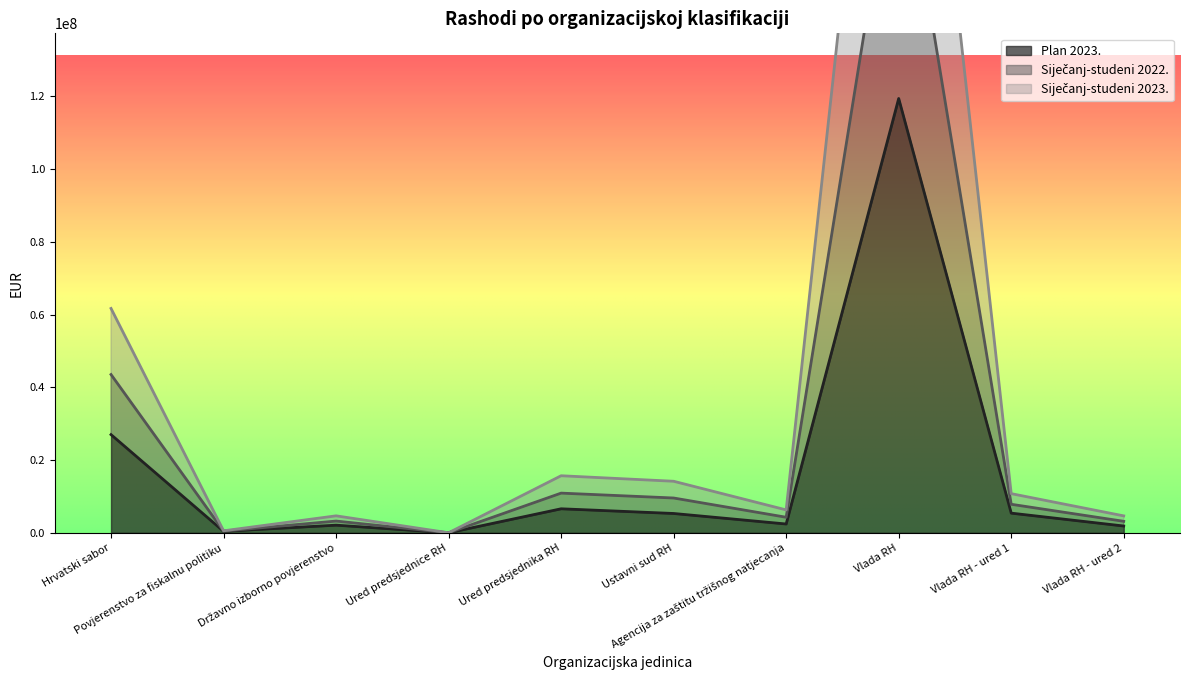

Count the number of data series in this chart.

3